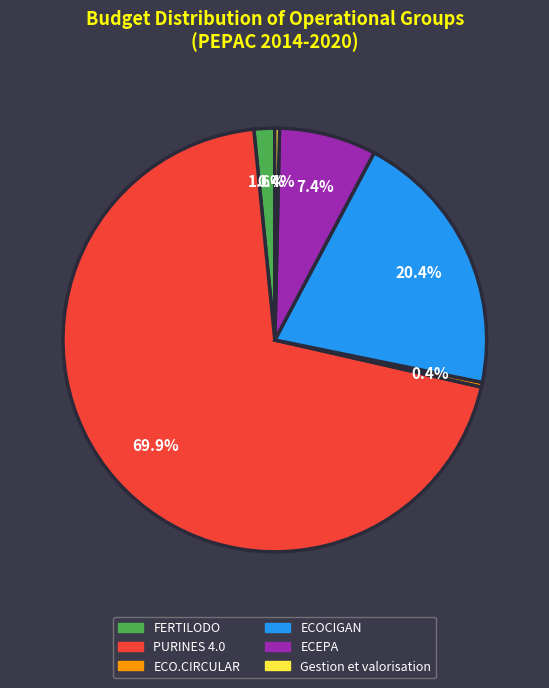

Approximately how many times larger is the value at FERTILODO compared to ECO.CIRCULAR?

4.5